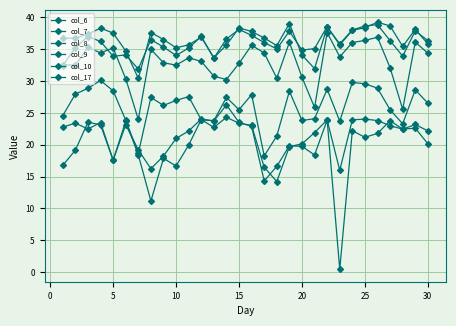

In col_10, how many points are higher than both neighbors (excluding endpoints)?

8